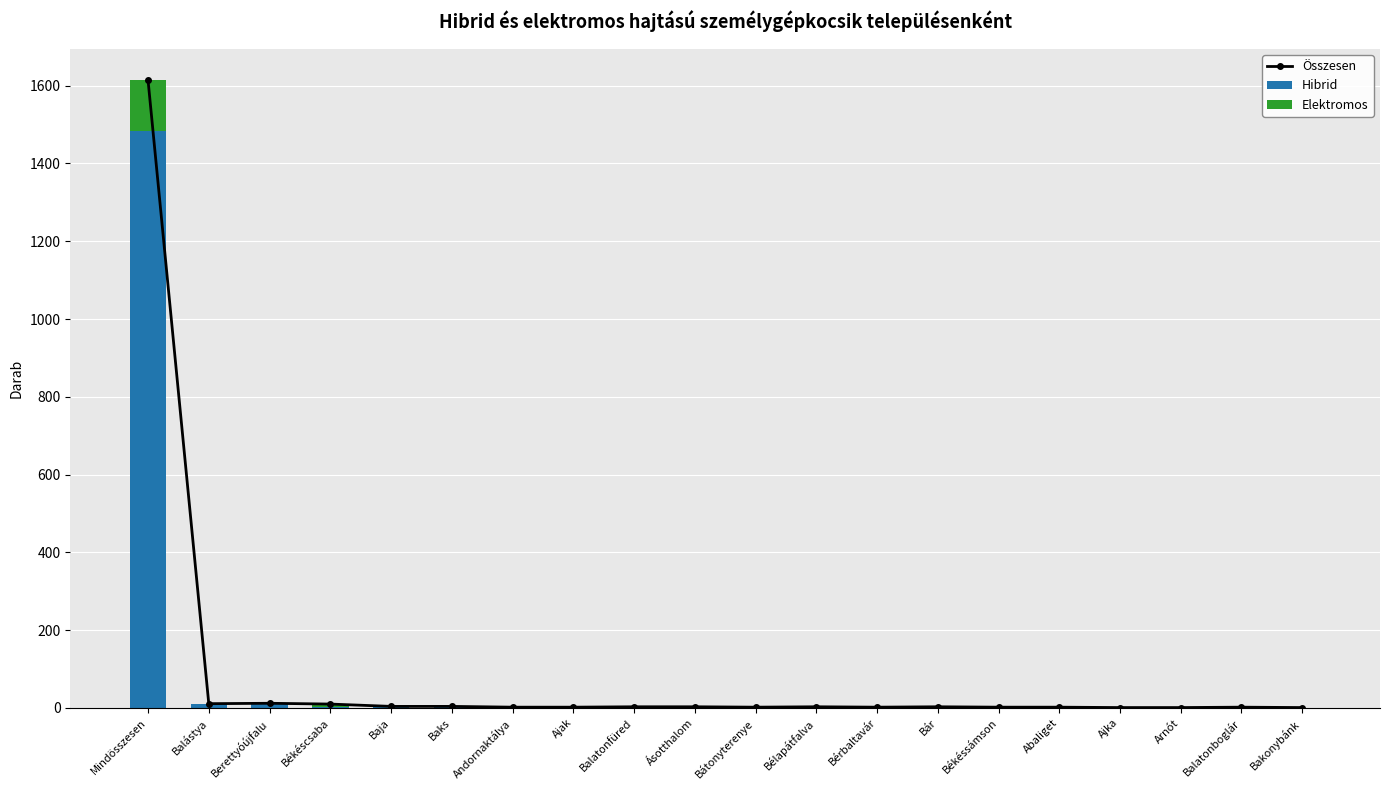

What is the sum of the Összesen values at Bakonybánk and Balatonfüred?

4